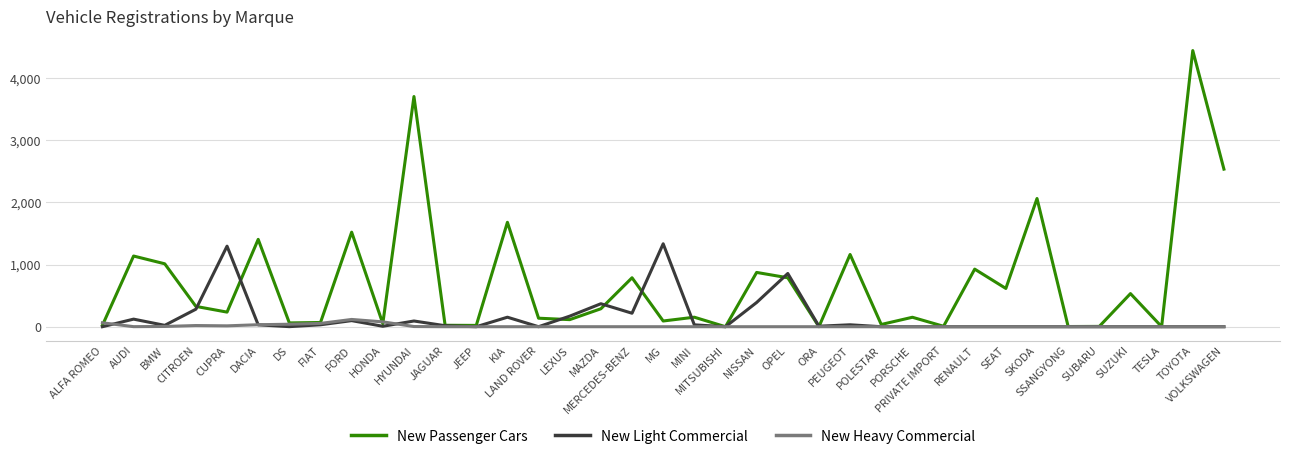

What is the approximate value of New Heavy Commercial at AUDI?

1